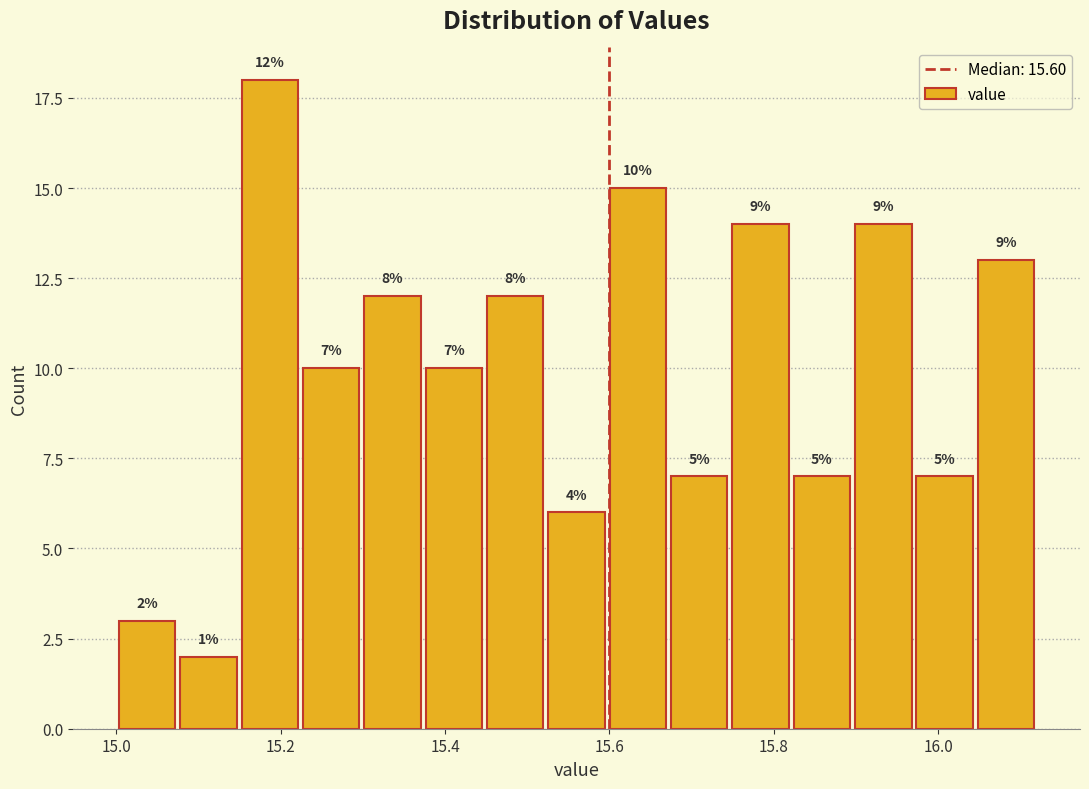

Around what value on the x-axis is the tallest bar? Give the approximate position of its centre, as read against the axis.

15.18